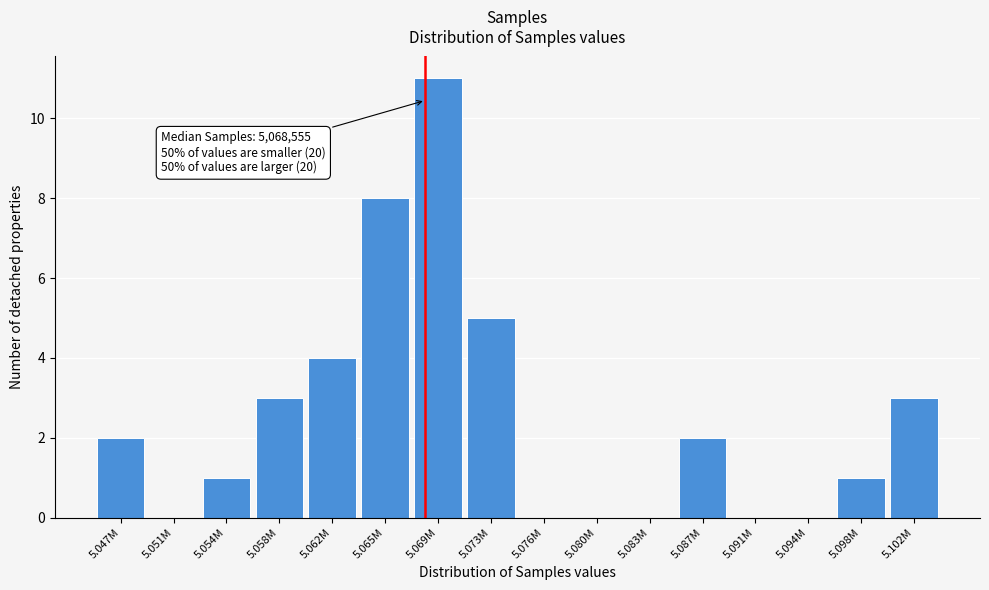

Reading left to right, what are all the values shown in this chart?

5.047M=2	5.051M=0	5.054M=1	5.058M=3	5.062M=4	5.065M=8	5.069M=11	5.073M=5	5.076M=0	5.080M=0	5.083M=0	5.087M=2	5.091M=0	5.094M=0	5.098M=1	5.102M=3